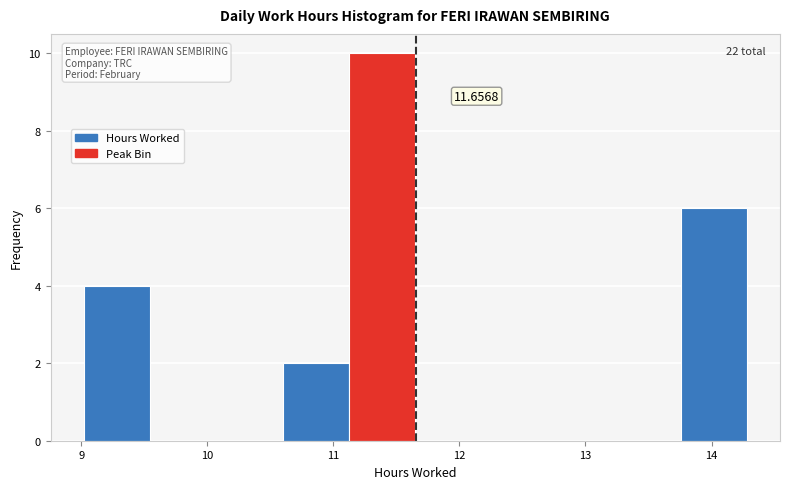

Which range on the x-axis has the tallest bar?

11.1 to 11.7